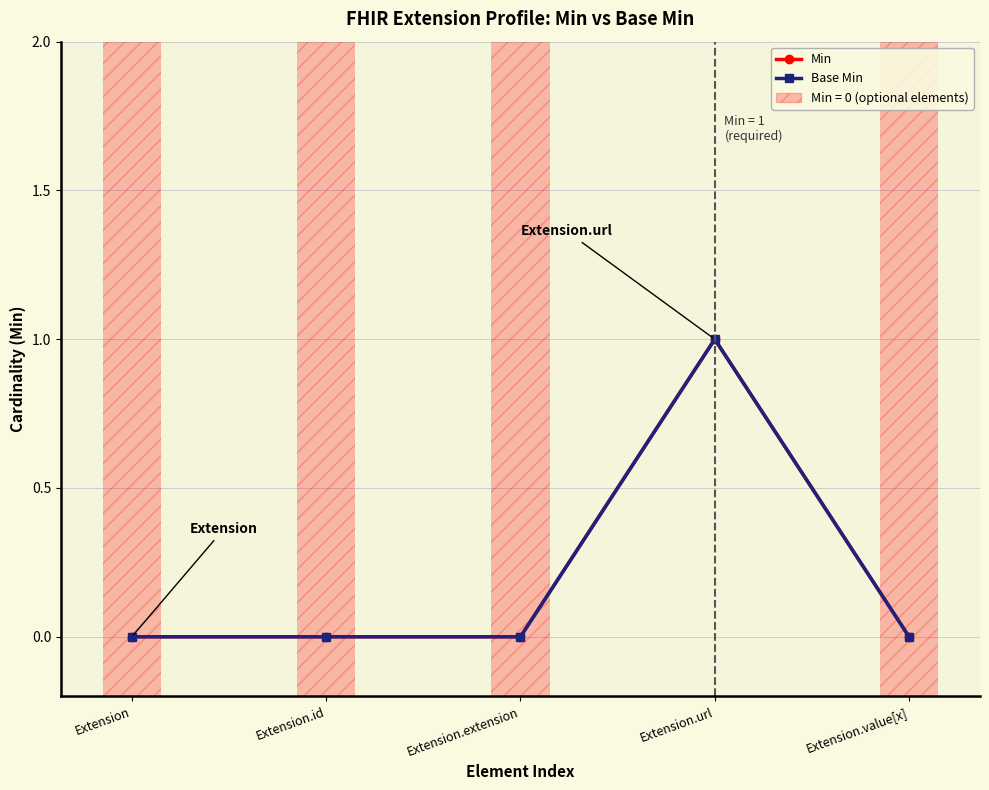

How many Min values are between 0 and 1?

5